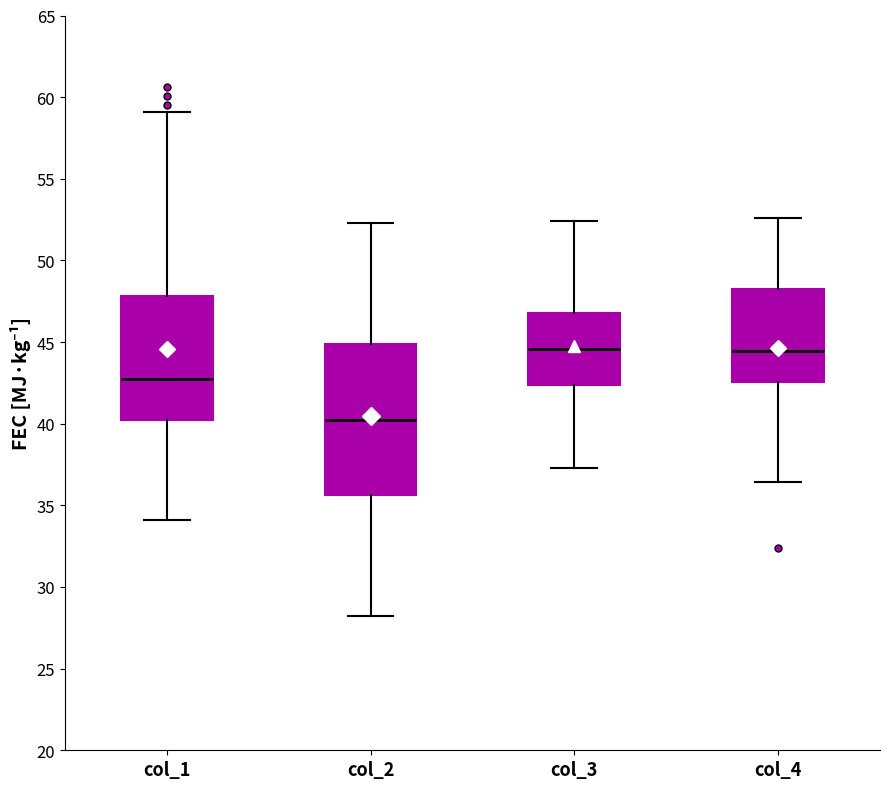

Reading left to right, transcribe this box plot: for each box, give where its median line is, the range the box spans, and where its two whiskers end, as read against the y-axis. The values are not printed on the chart, so give them approximately, as read against the axis.

col_1: median 43.0, box 40.0 to 48.0, whiskers 34.0 to 59.0
col_2: median 40.0, box 35.5 to 45.0, whiskers 28.0 to 52.5
col_3: median 44.5, box 42.5 to 47.0, whiskers 37.5 to 52.5
col_4: median 44.5, box 42.5 to 48.0, whiskers 36.5 to 52.5